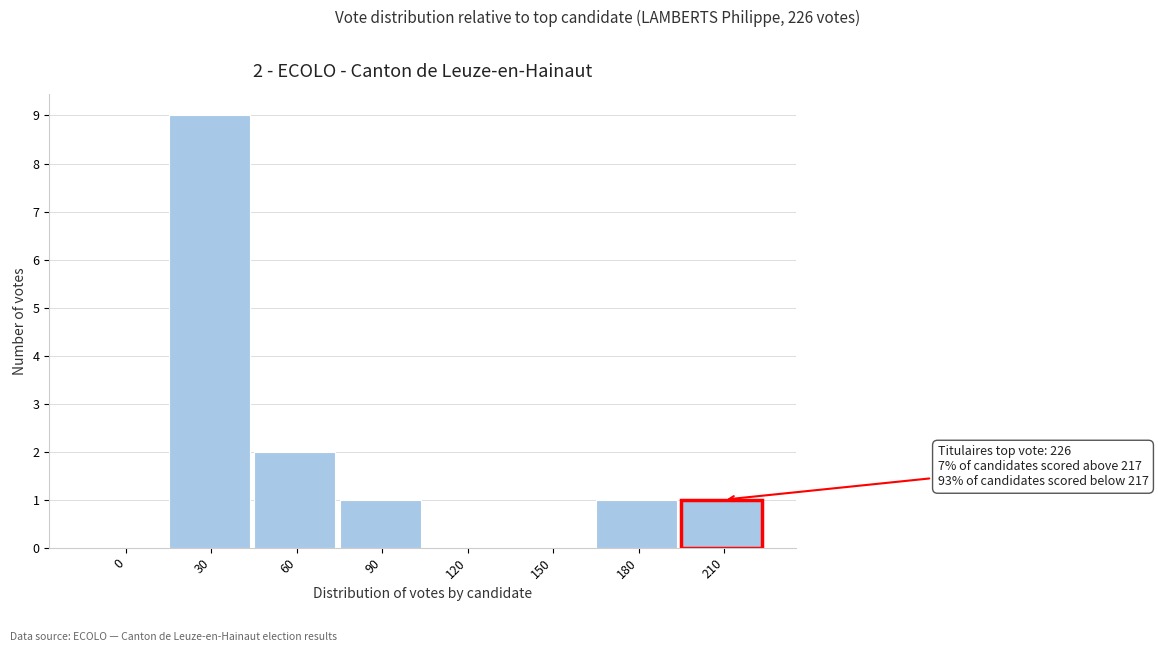

Reading left to right, list all the values displayed in this chart.

0=0	30=9	60=2	90=1	120=0	150=0	180=1	210=1